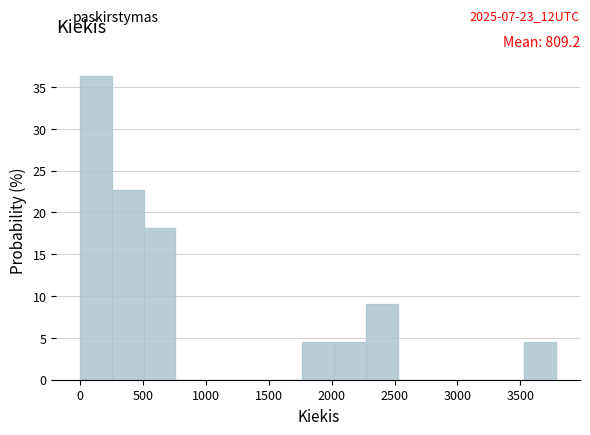

Over which range of the x-axis is the bar tallest?

0 to 250